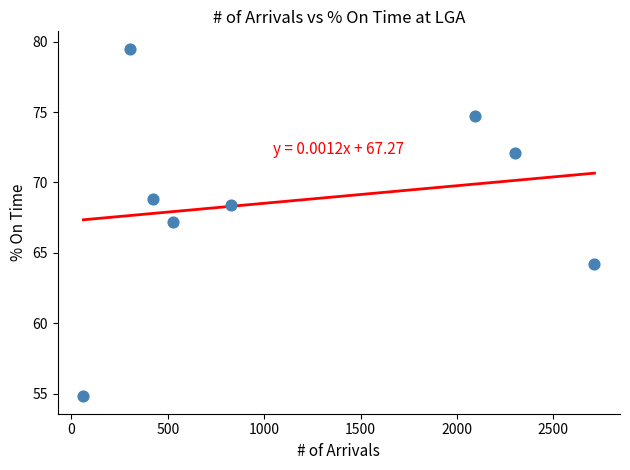

What is the average Y value?

68.7